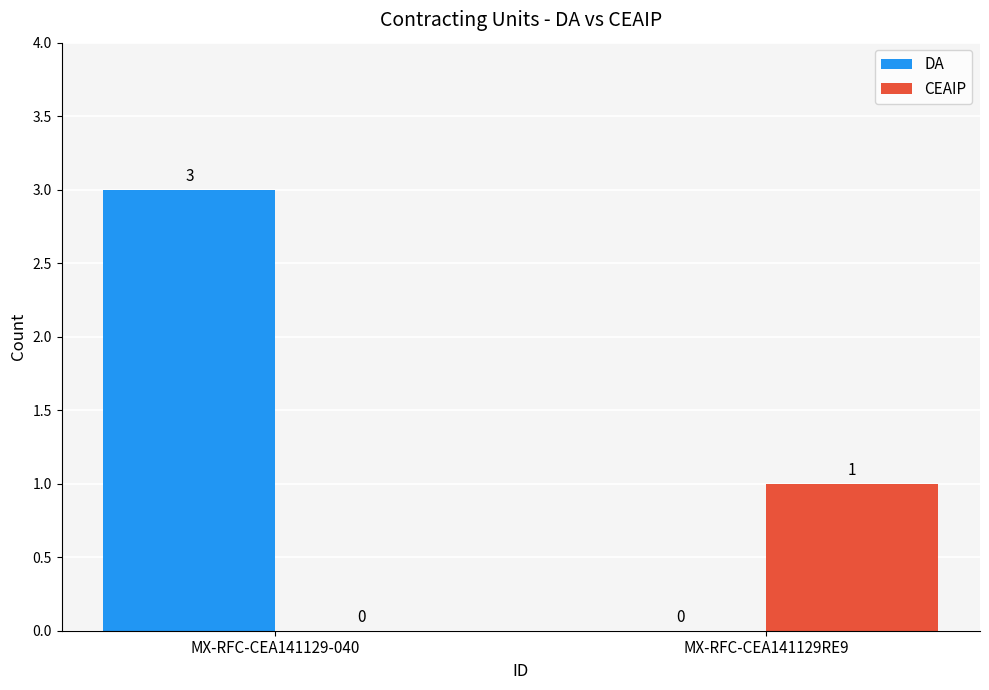

Which series has the largest total across all categories?

DA